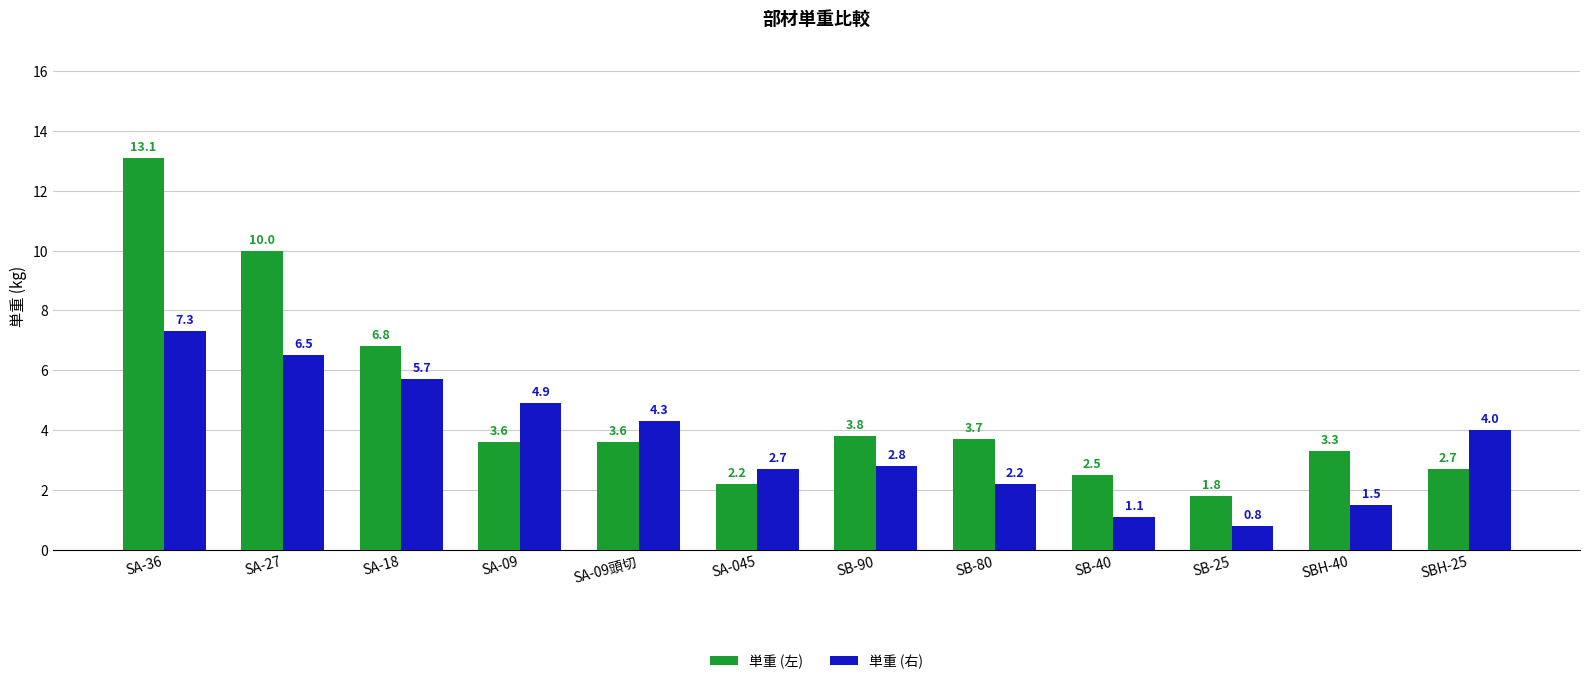

List the labels in order of 単重 (右) value, smallest first.

SB-25, SB-40, SBH-40, SB-80, SA-045, SB-90, SBH-25, SA-09頭切, SA-09, SA-18, SA-27, SA-36